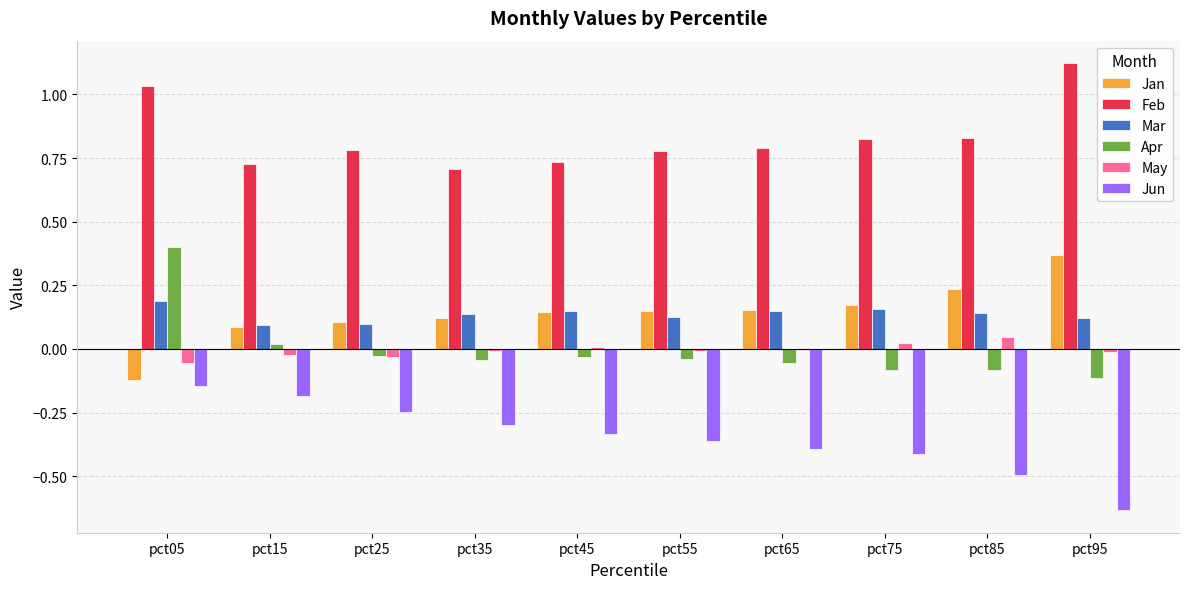

How many groups of bars are there?

10